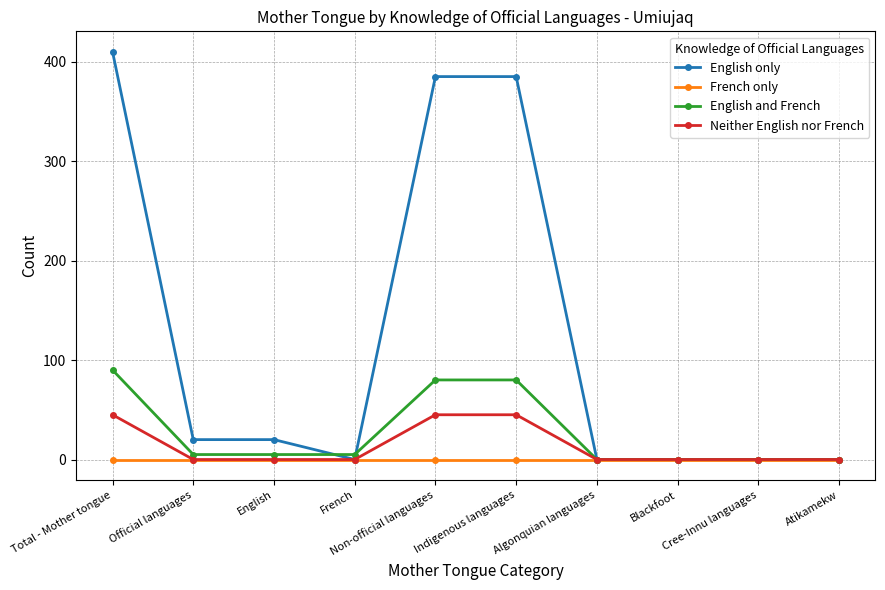

At which label does English and French first exceed 5?

Total - Mother tongue